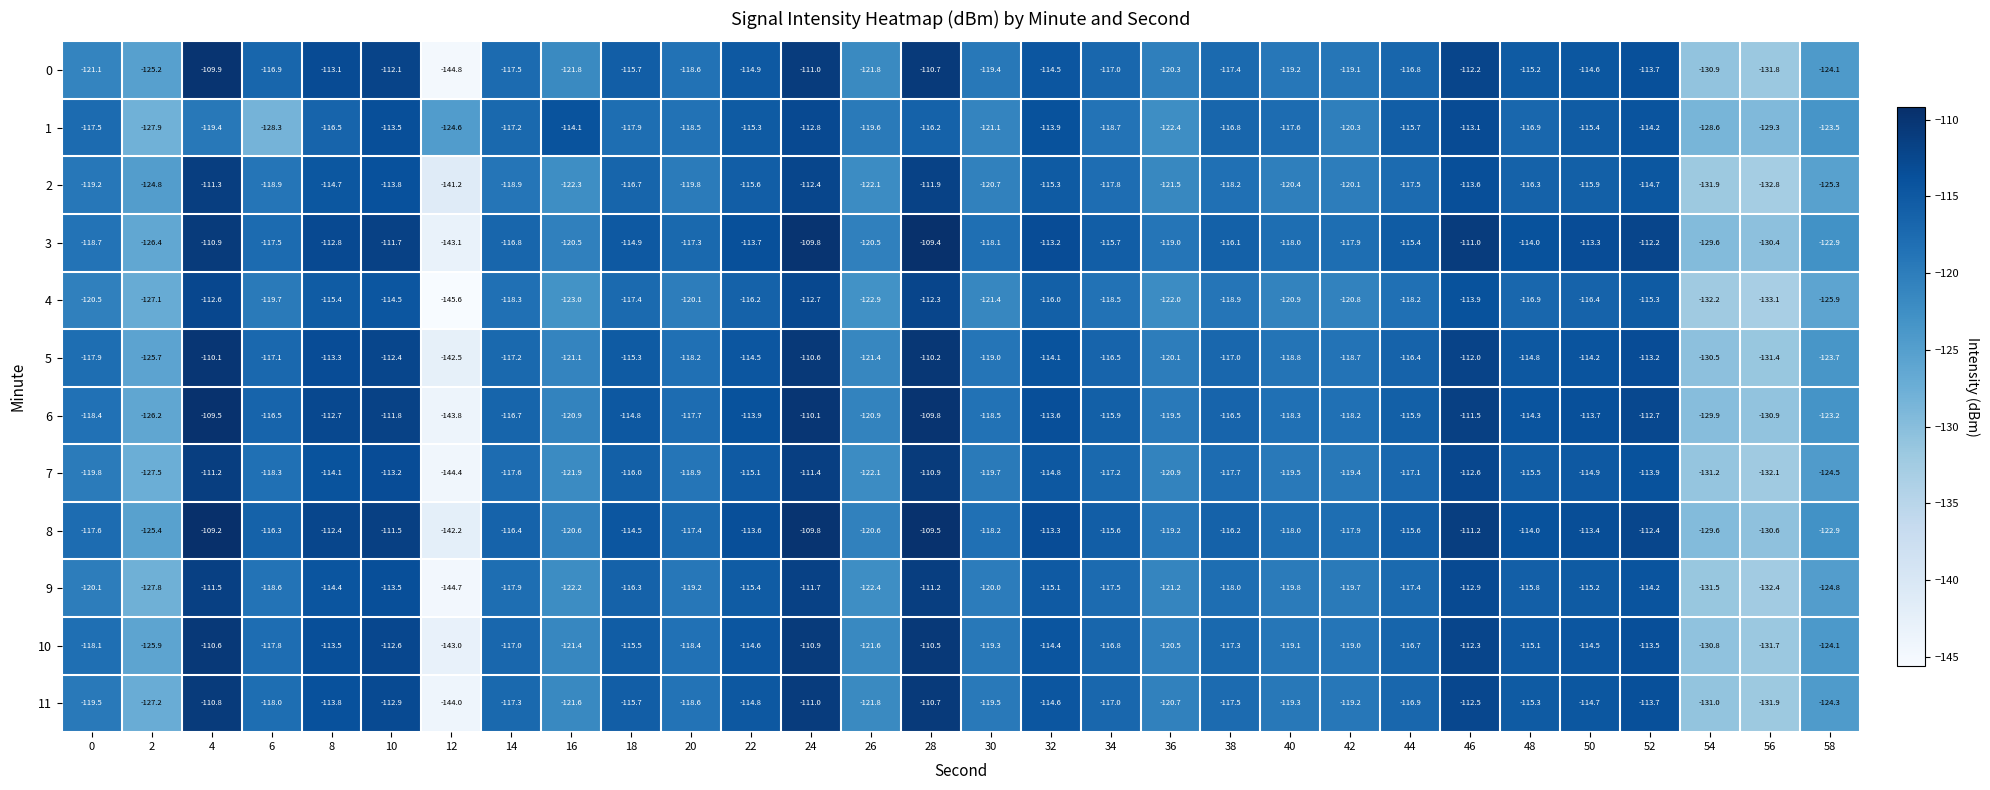

The 11 series shows -121.8 at 26. True or false?

True